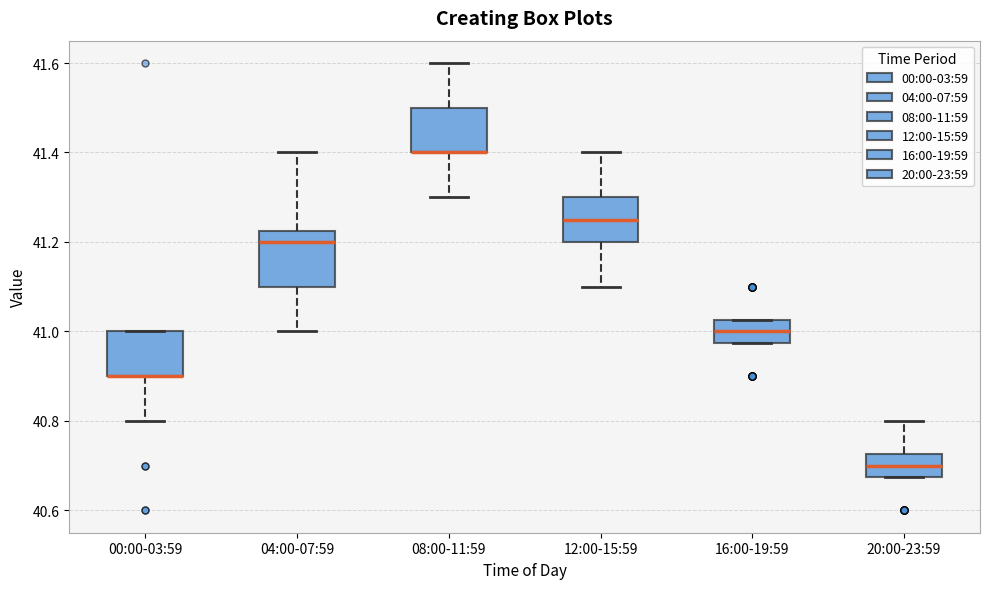

Which box is the tallest, from its lower edge to its upper edge?

04:00-07:59